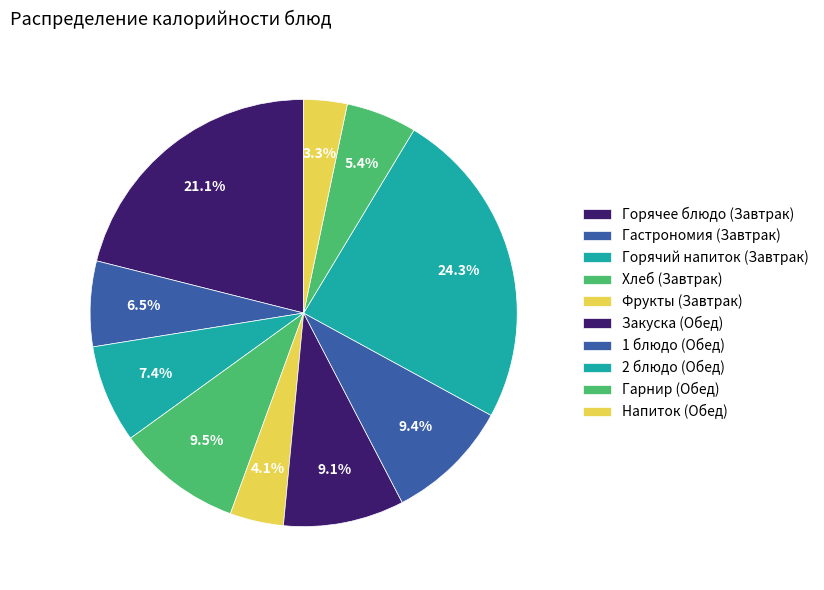

How many segments does this pie chart have?

10